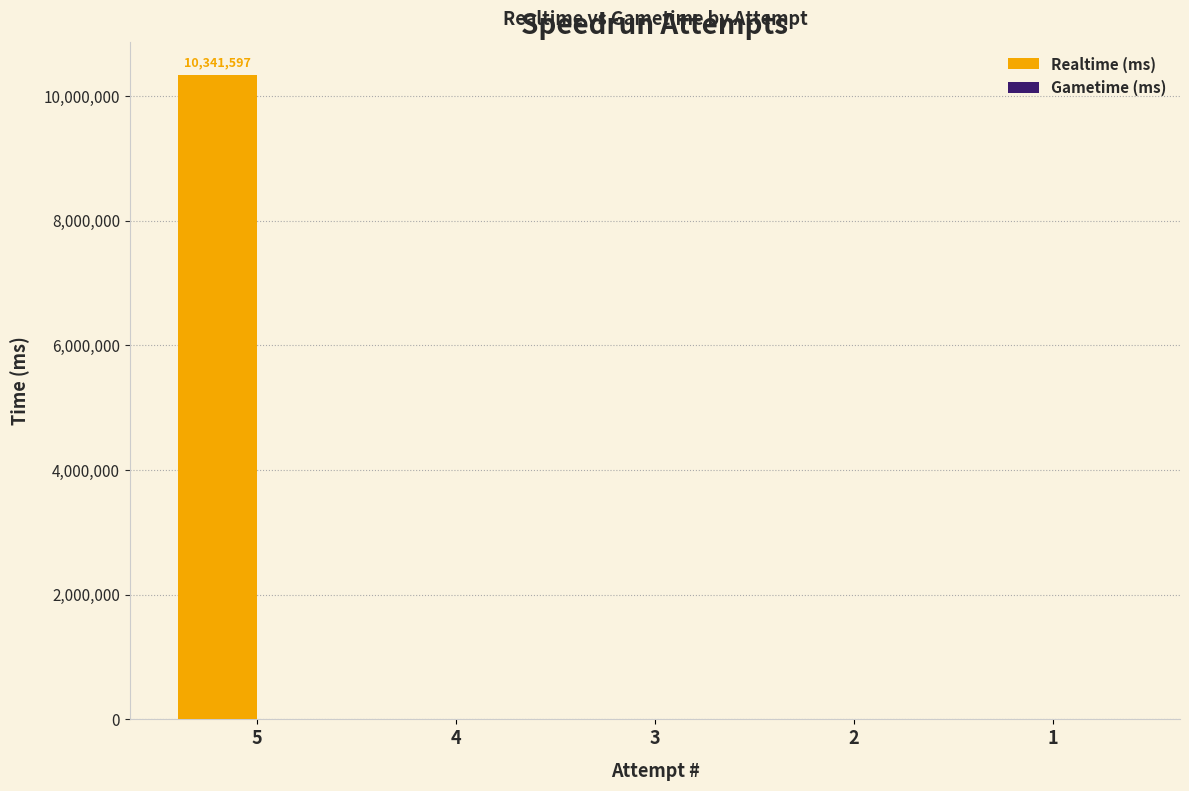

Reading left to right, extract all data points from this chart.

5=10341597	4=0	3=0	2=0	1=0